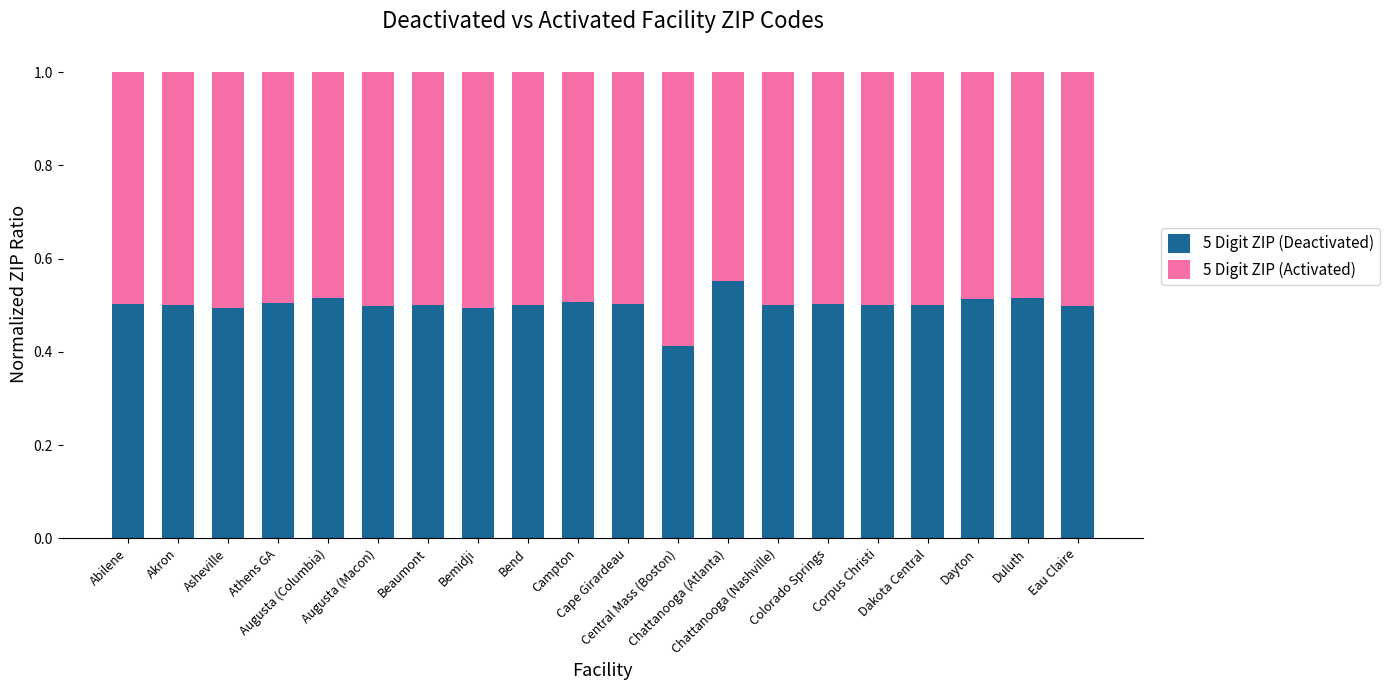

What is the sum of all 5 Digit ZIP (Deactivated) values?

10.0